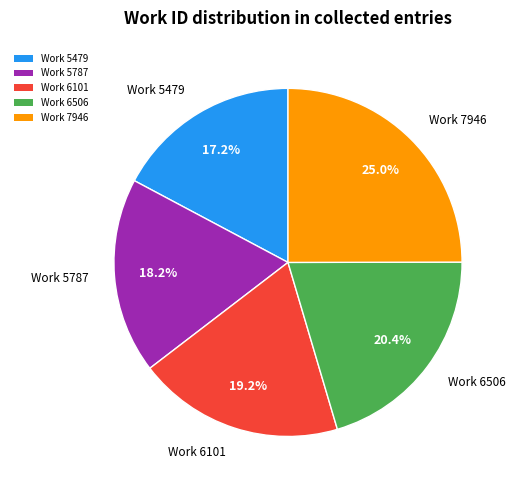

To the nearest percent, what is the average slice percentage?

20%